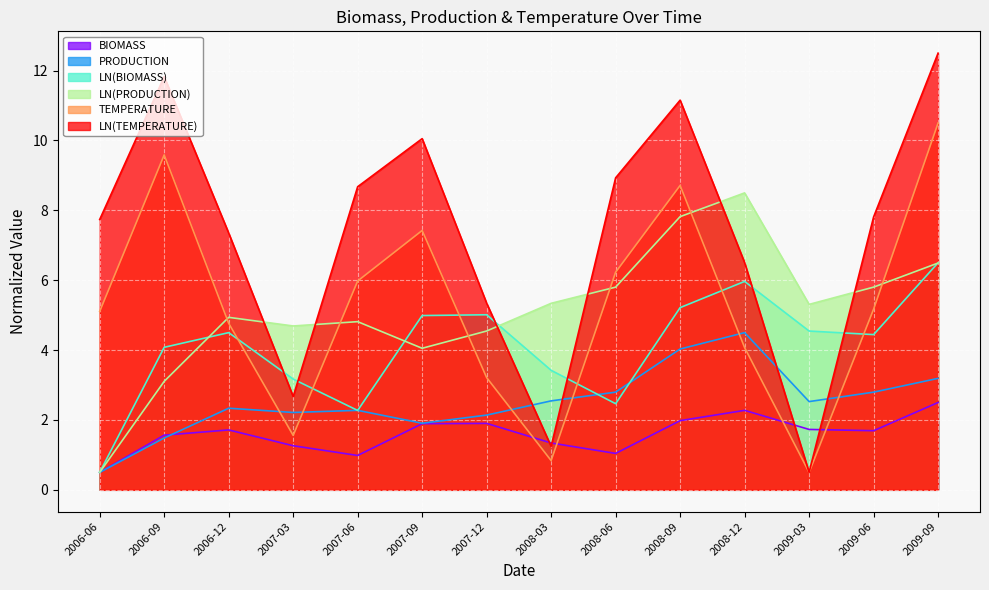

At which label does LN(PRODUCTION) first exceed 5?

2008-03